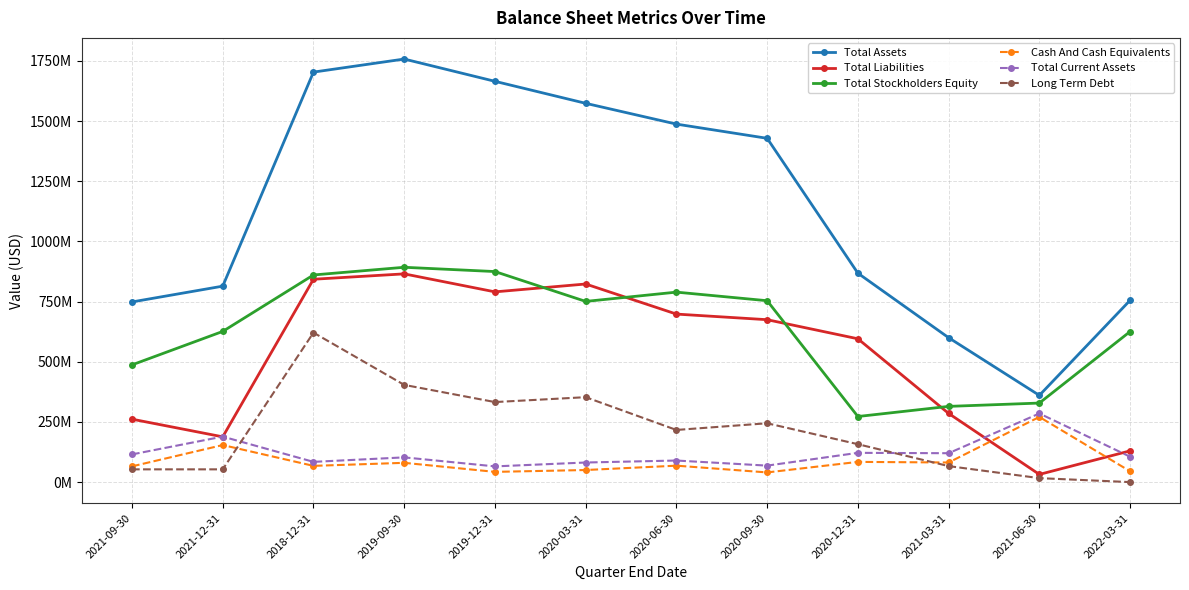

What is the maximum value for Total Current Assets?

285172000